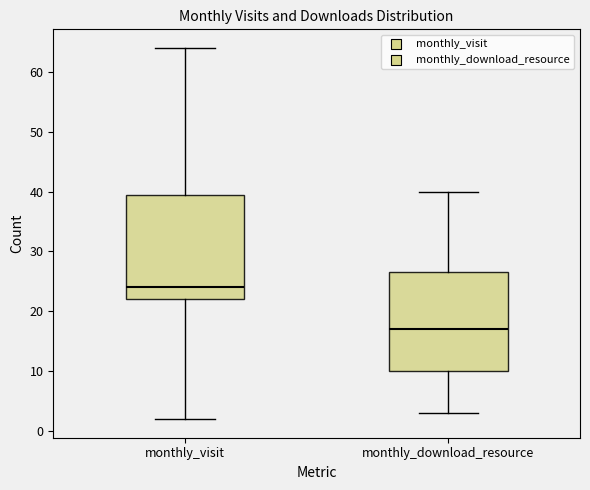

Comparing the boxes themselves (not the whiskers), which one is the tallest?

monthly_visit